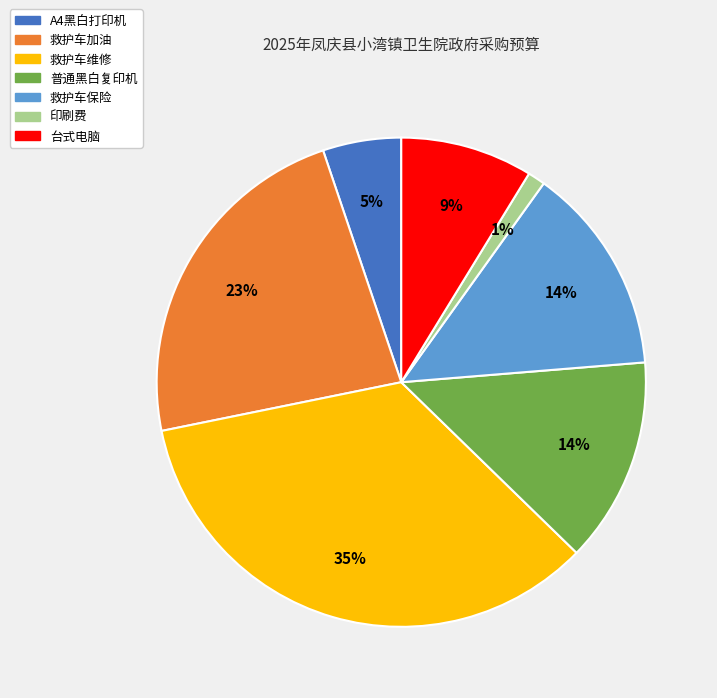

Which has a higher value, 救护车加油 or 救护车保险?

救护车加油